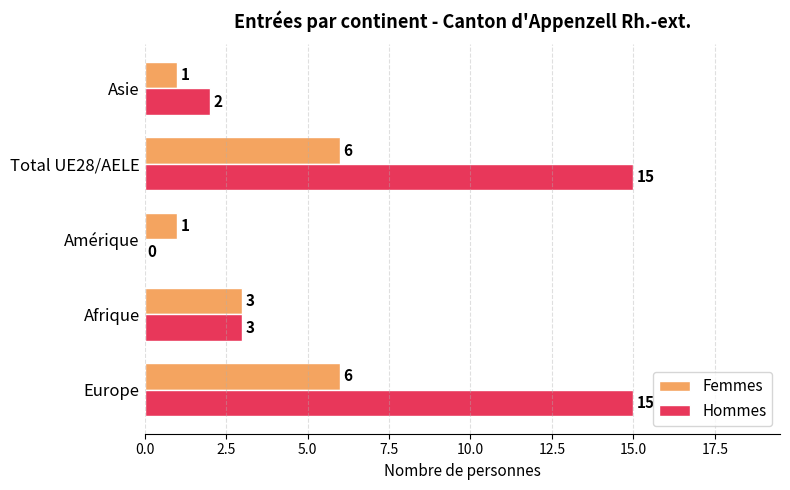

Between Amérique and Asie, which series saw the biggest shift?

Hommes